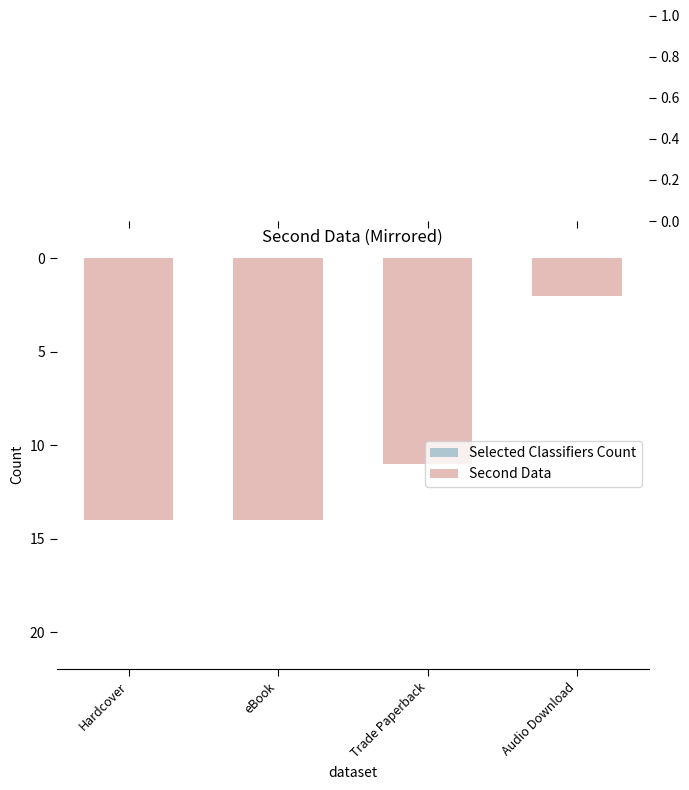

Does the chart contain any negative values?

Yes